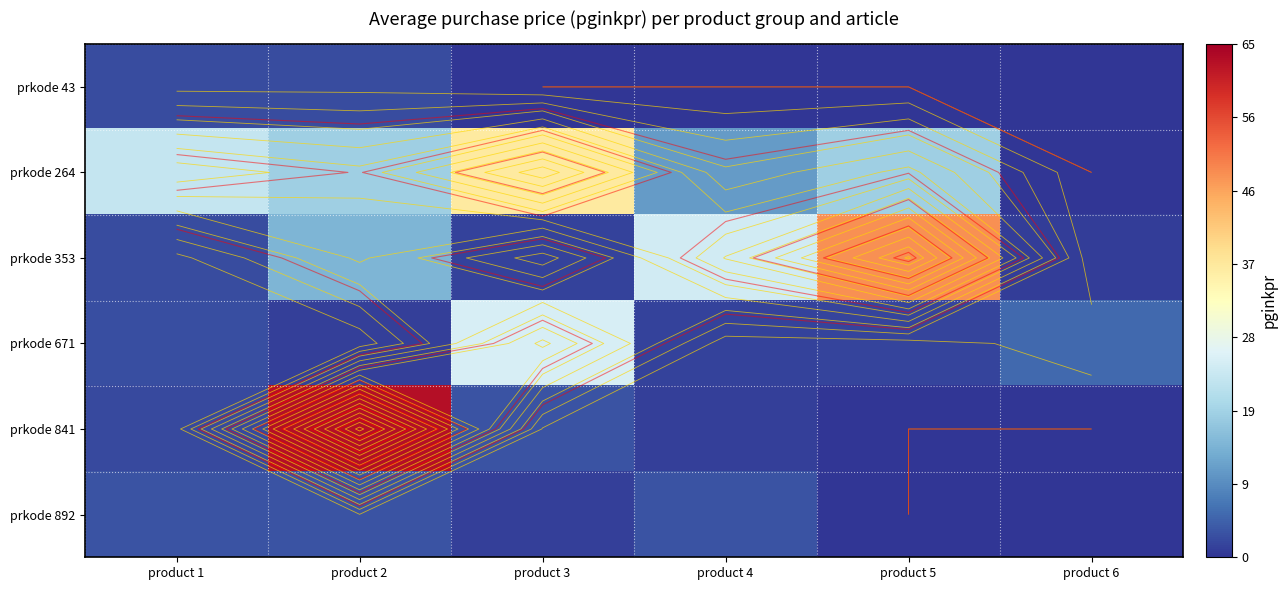

Between product 5 and product 6, which is larger?

product 5